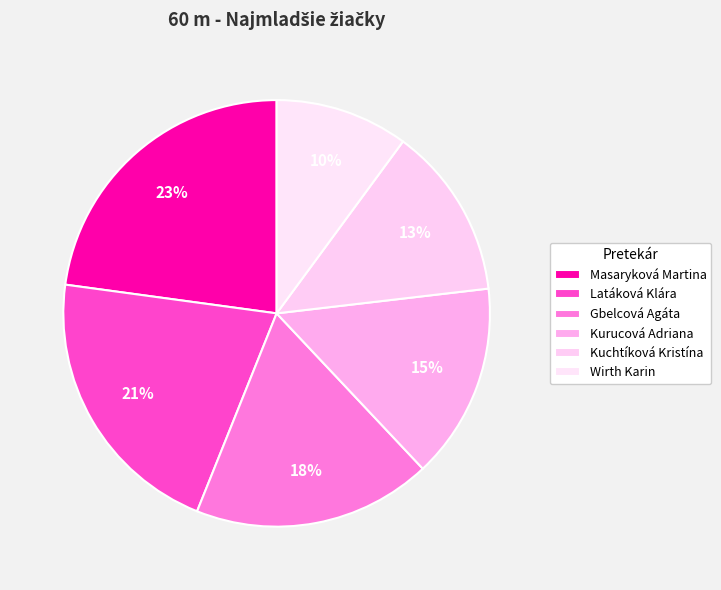

Combined, do Latáková Klára and Gbelcová Agáta account for over 50%?

No